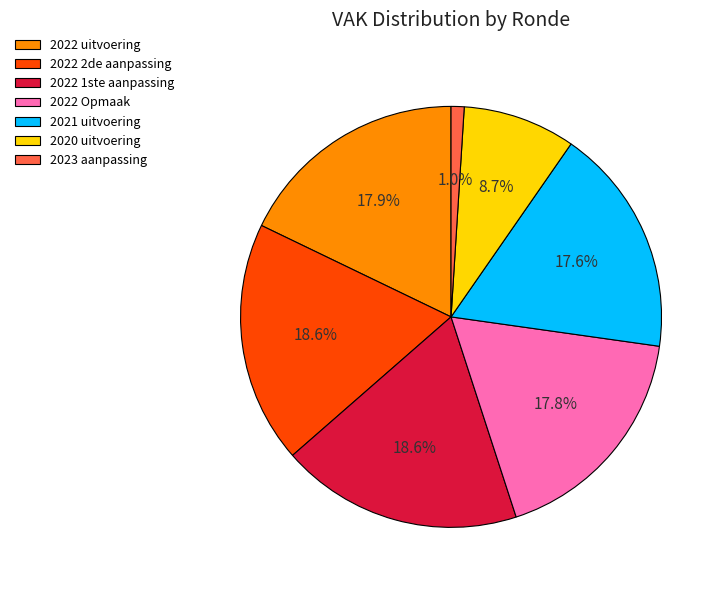

To the nearest percent, what portion does 2022 2de aanpassing represent?

19%